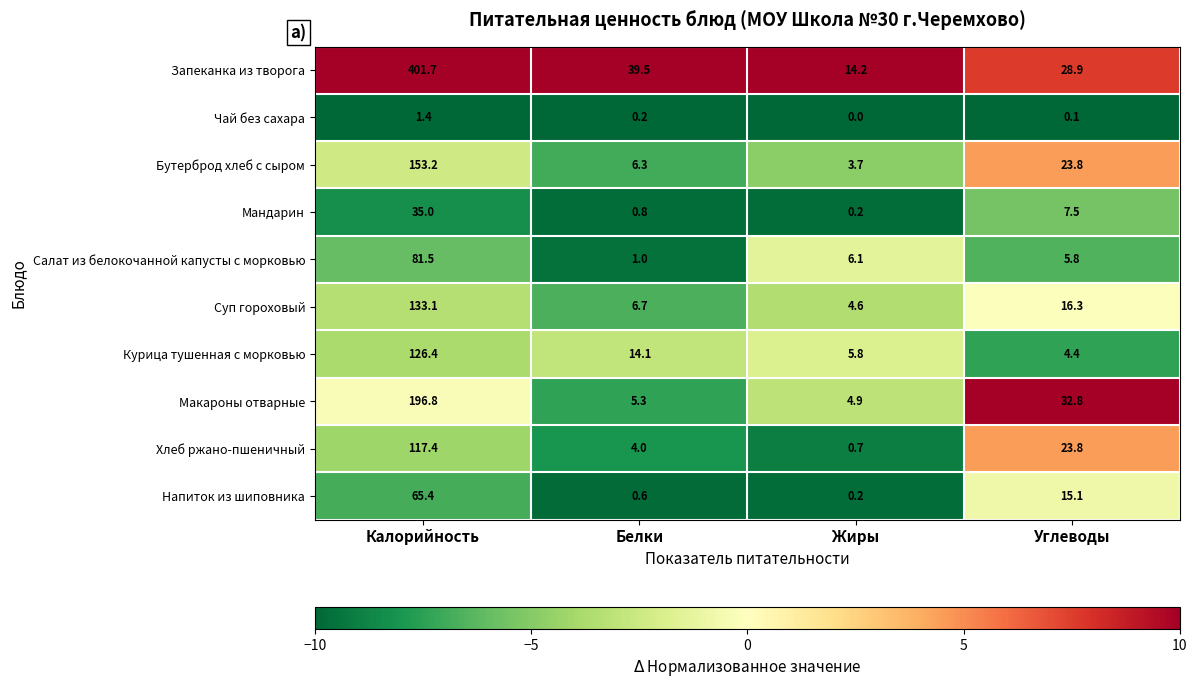

What is the maximum value shown in the chart?

401.7